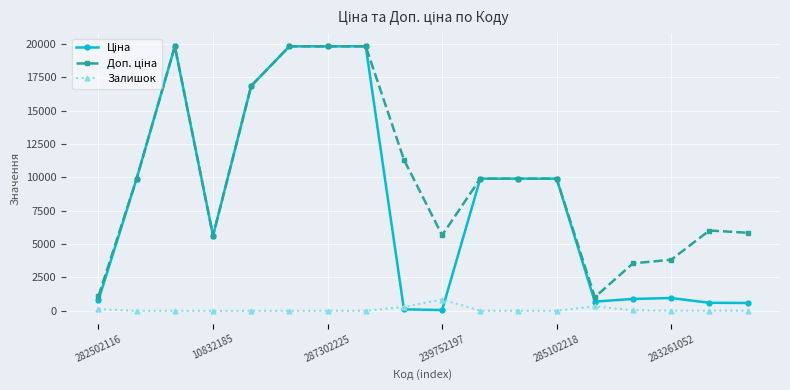

What is the greatest value displayed?

19831.1